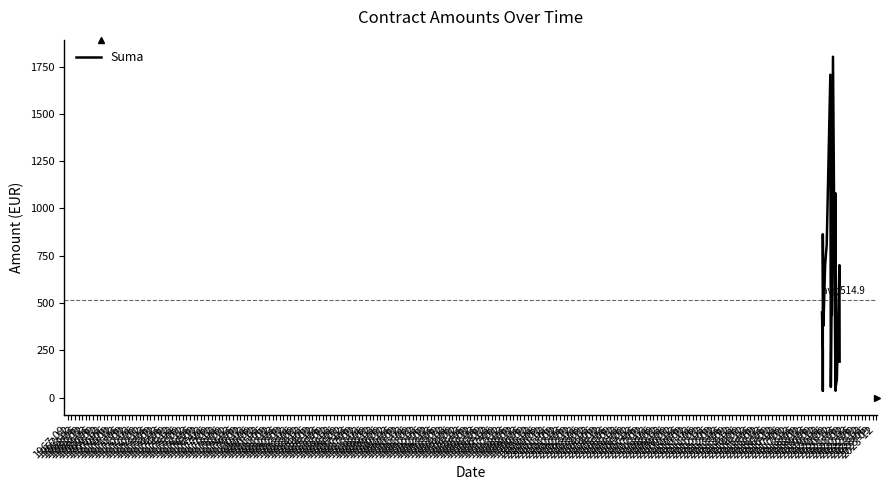

Which label corresponds to the smallest value in the chart?

1968-03